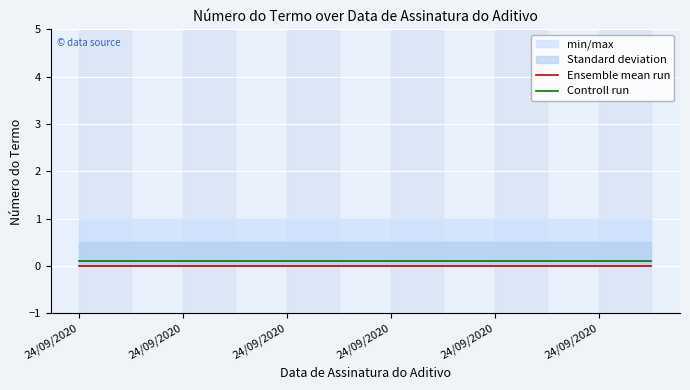

Rank the series by their average value, from lowest to highest.

Ensemble mean run, Controll run